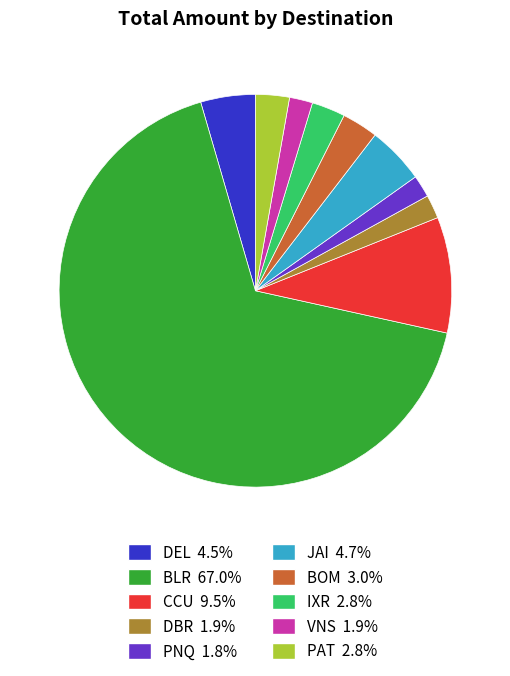

Combined, do DBR 1.9% and PAT 2.8% account for over 50%?

No